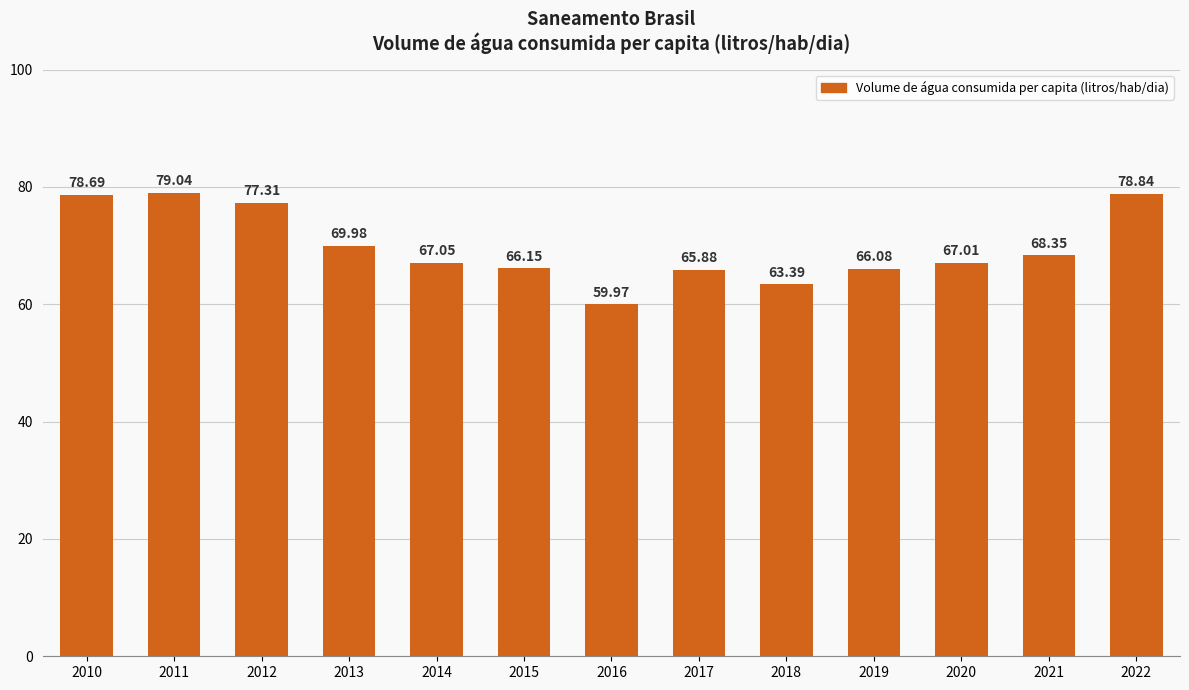

What is the difference between the maximum and minimum values?

19.1